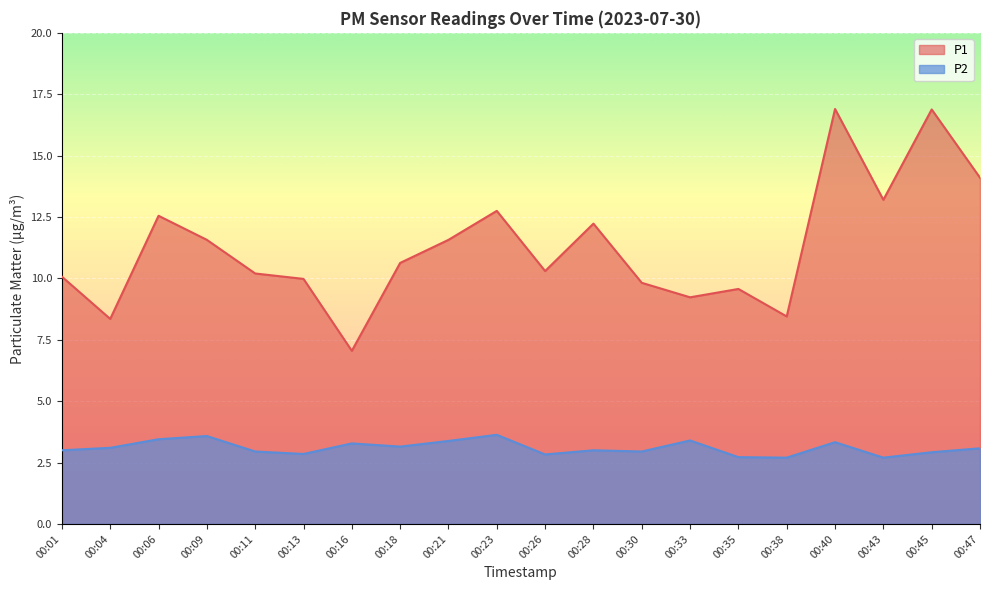

Rank the series by their maximum value, from lowest to highest.

P2, P1